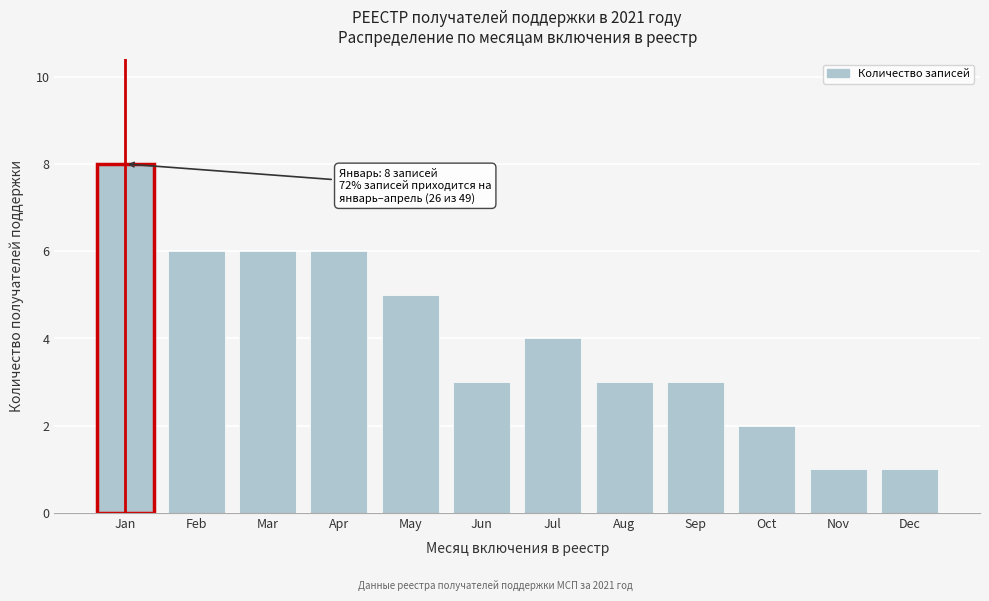

Reading left to right, extract all data points from this chart.

Jan=8	Feb=6	Mar=6	Apr=6	May=5	Jun=3	Jul=4	Aug=3	Sep=3	Oct=2	Nov=1	Dec=1